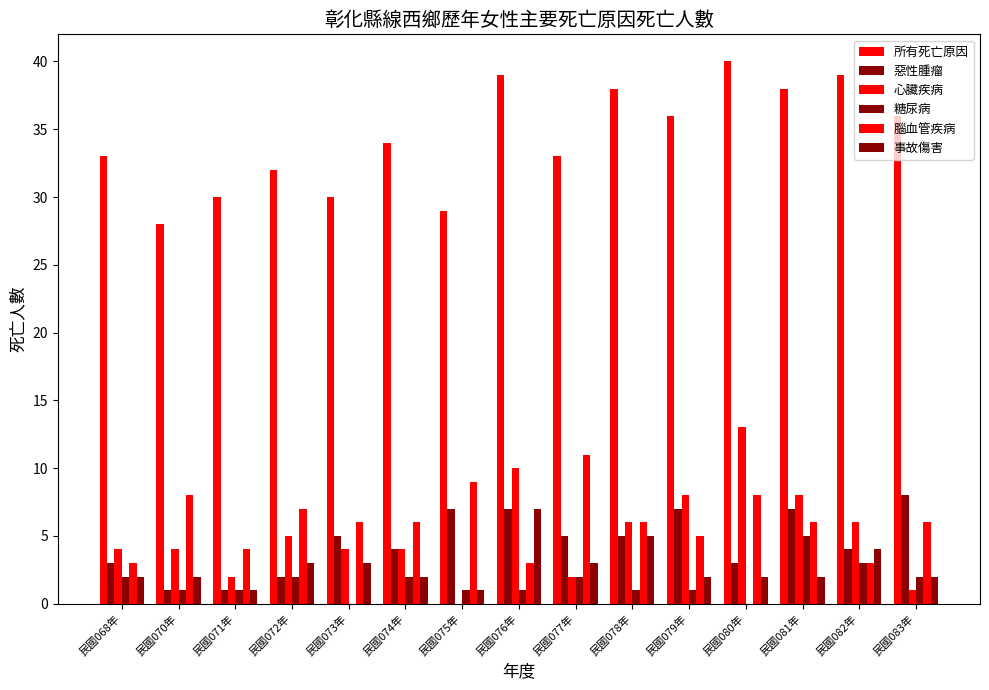

Are the bars horizontal?

No